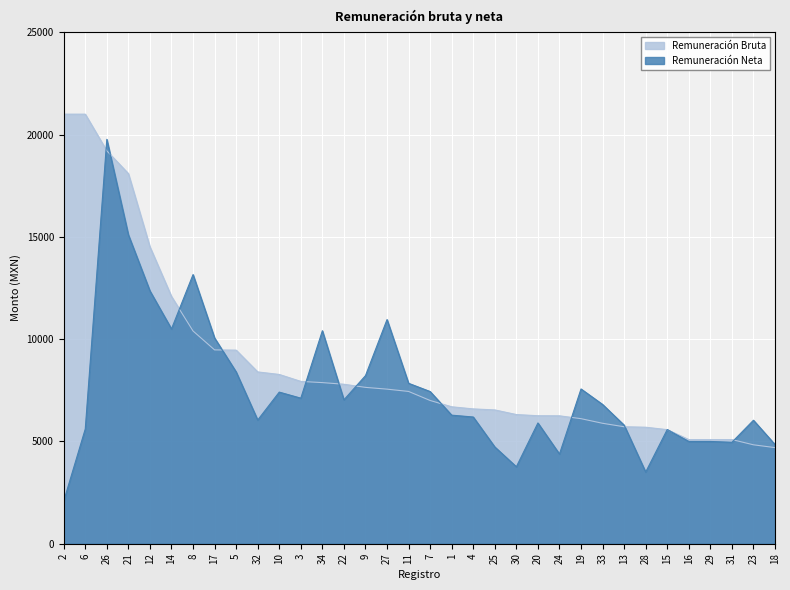

Where does the Remuneración Bruta series first go above 7445?

2